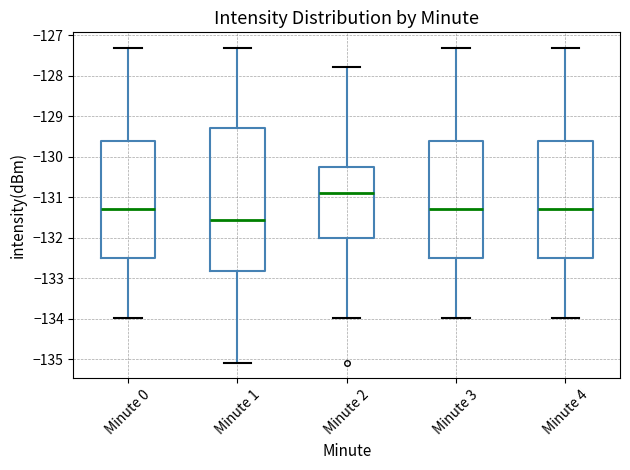

Reading left to right, read every box against the y-axis: the position of its median line, the range the box covers, and the ends of its whiskers. The values are not printed on the chart, so give them approximately, as read against the axis.

Minute 0: median -131.3, box -132.5 to -129.6, whiskers -134.0 to -127.3
Minute 1: median -131.6, box -132.8 to -129.3, whiskers -135.1 to -127.3
Minute 2: median -130.9, box -132.0 to -130.3, whiskers -134.0 to -127.8
Minute 3: median -131.3, box -132.5 to -129.6, whiskers -134.0 to -127.3
Minute 4: median -131.3, box -132.5 to -129.6, whiskers -134.0 to -127.3